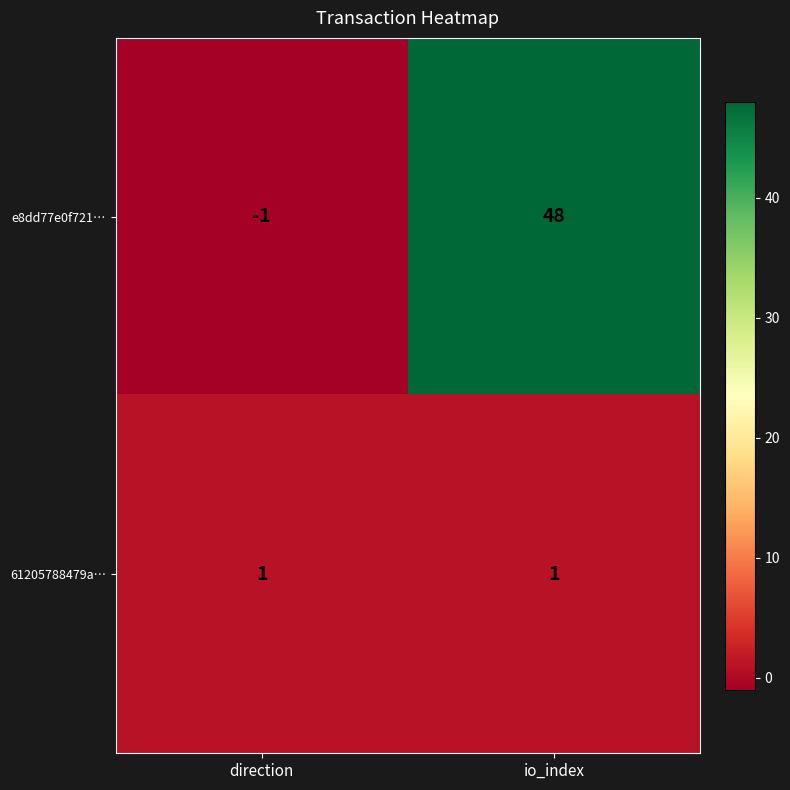

At how many categories does at least one series exceed 40?

1